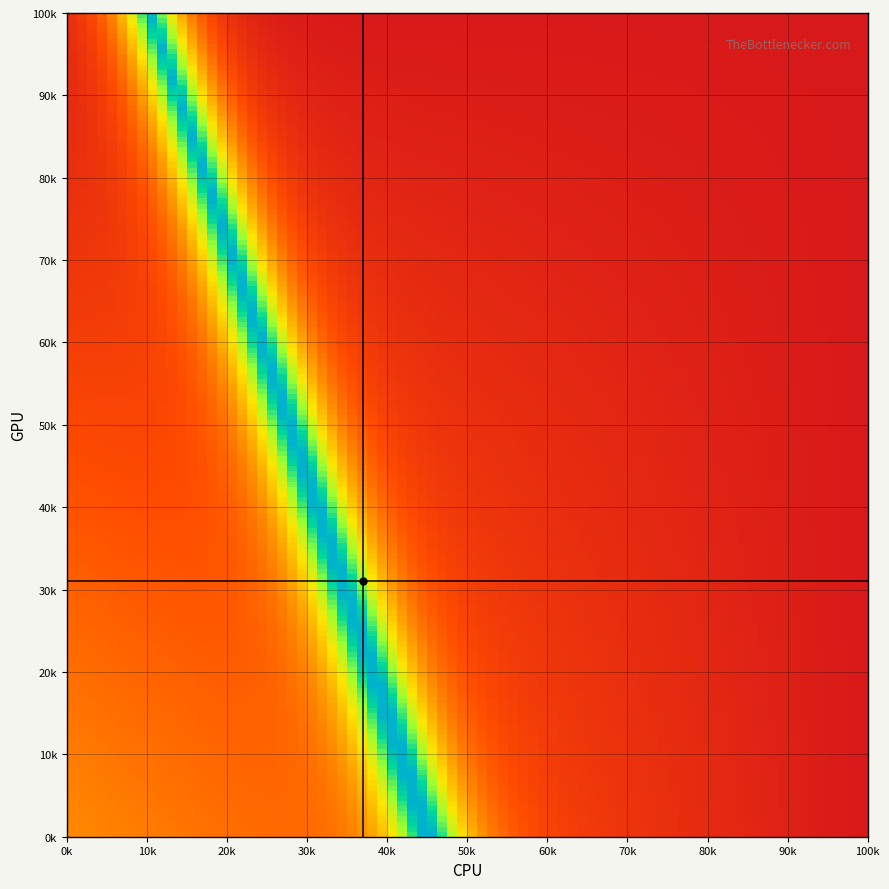

Reading left to right, list all the values displayed in this chart.

1: 1	1	1	1	45	6	0	0	0	0
2: 1	1	1	1	45	6	0	0	0	0
3: 1	1	1	1	45	6	0	0	0	0
4: 1	1	1	1	45	6	0	0	0	0
5: 1	1	1	1	45	6	0	0	0	0
6: 1	1	1	1	35	6	0	0	0	0
7: 1	1	1	1	35	6	0	0	0	0
8: 1	1	1	1	35	6	0	0	0	0
9: 1	1	1	3	35	6	0	0	0	0
10: 1	1	1	3	35	6	0	0	0	0
11: 1	1	1	1	35	6	0	0	0	0
12: 1	1	1	1	35	6	0	0	0	0
13: 1	1	1	1	35	6	0	0	0	0
14: 1	1	1	3	35	6	0	0	0	0
15: 1	1	1	12	40	6	0	0	0	0
16: 1	1	1	2	35	6	0	0	0	0
17: 1	1	1	1	35	6	0	0	0	0
18: 1	1	1	3	35	6	0	0	0	0
19: 1	1	1	3	35	6	0	0	0	0
20: 1	1	1	1	35	6	0	0	0	0